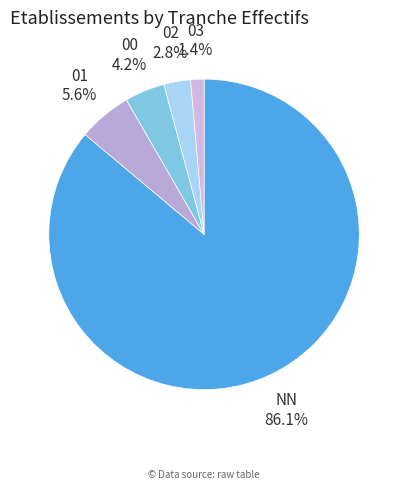

Count the number of slices in the pie.

5